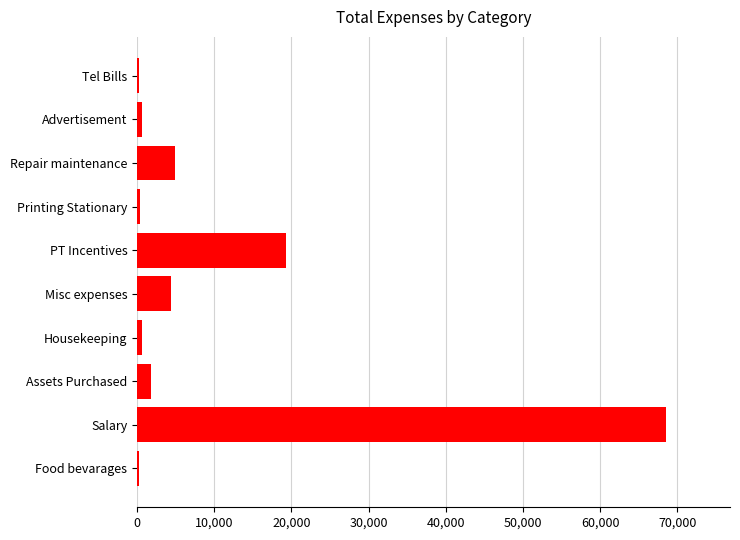

What is the sum of the values at PT Incentives and Assets Purchased?

21082